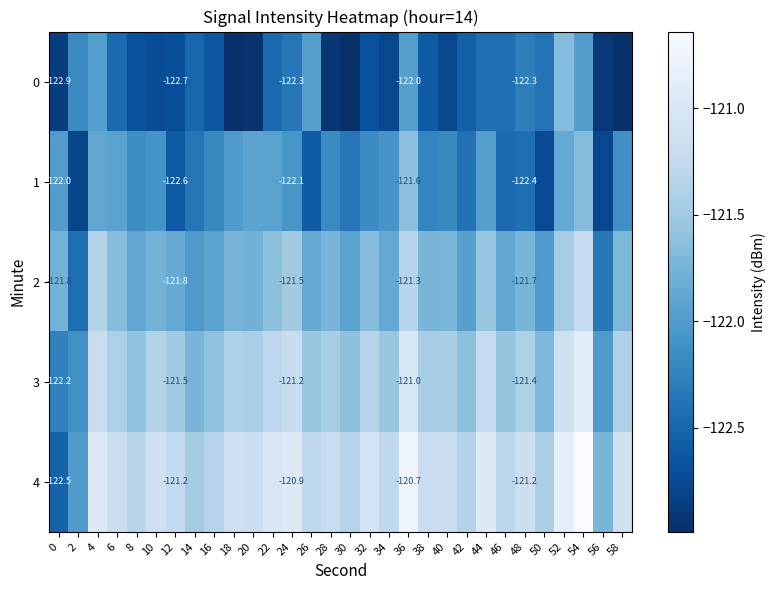

How many values in the 1 series exceed -122?

9